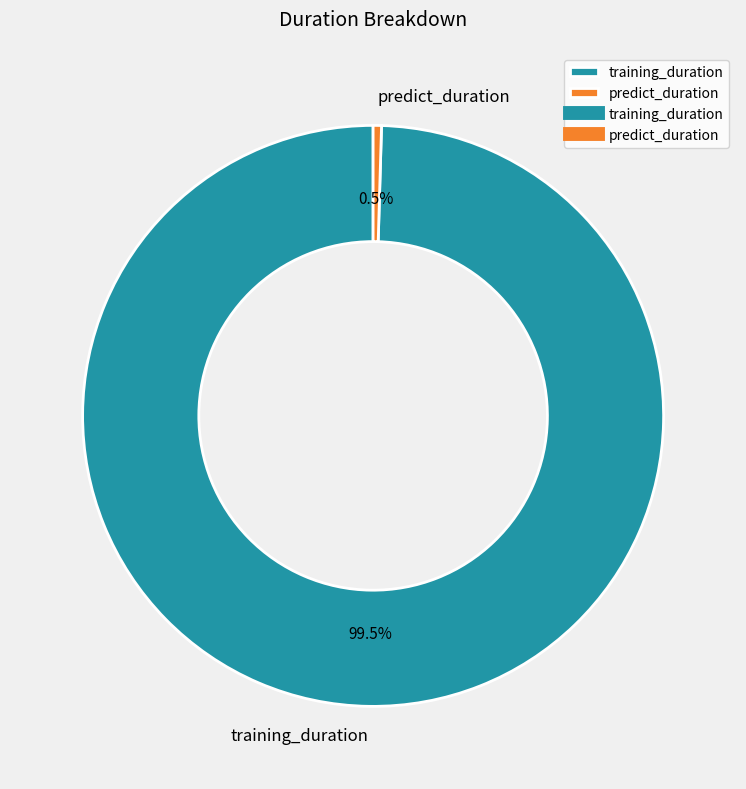

What is the smallest slice in the pie chart?

predict_duration